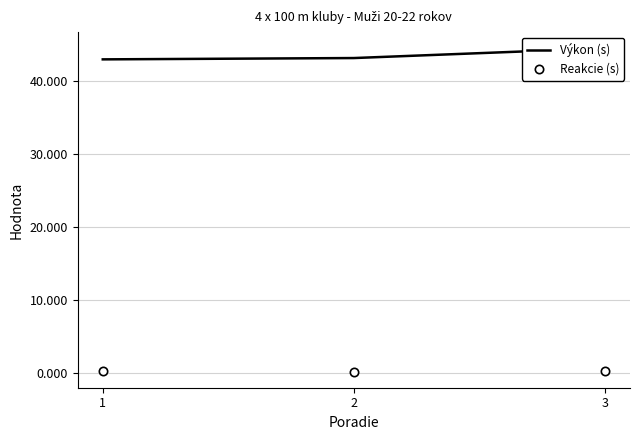

What is the sum of the Výkon (s) values at 2 and 3?

87.7